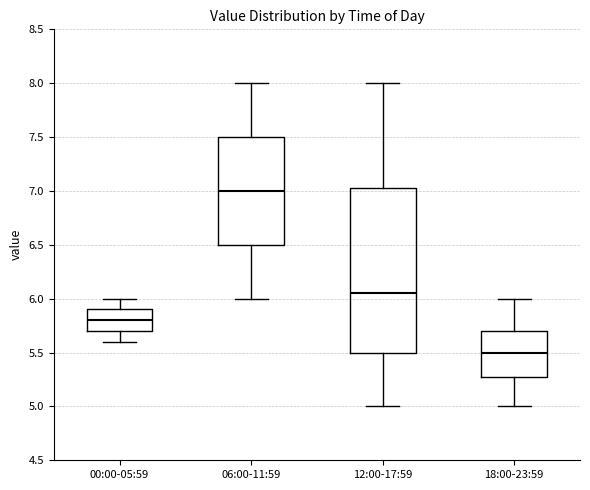

Where does the upper whisker of the box for 00:00-05:59 end on the y-axis? The values are not printed on the chart, so give them approximately, as read against the axis.

6.00